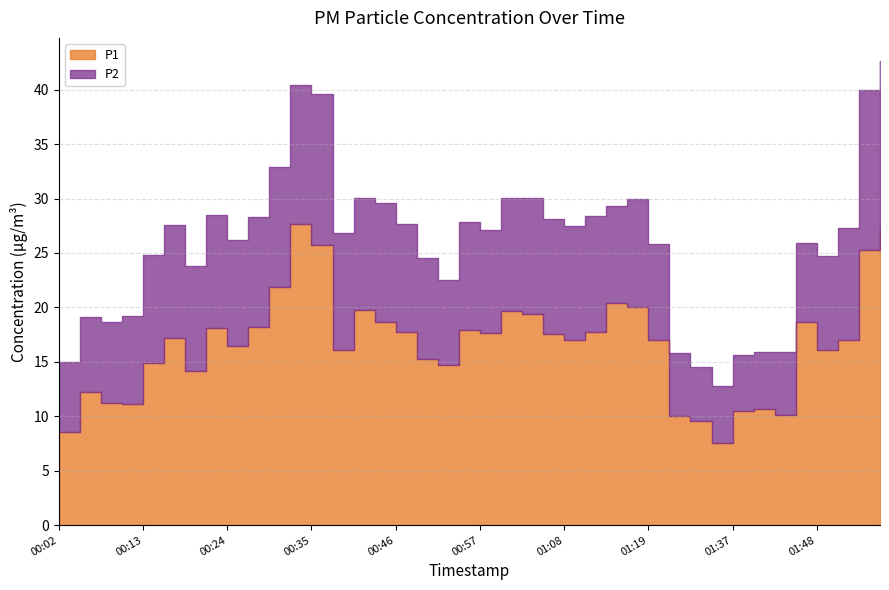

True or false: P2 has a value of 17.3 at 00:13.

False